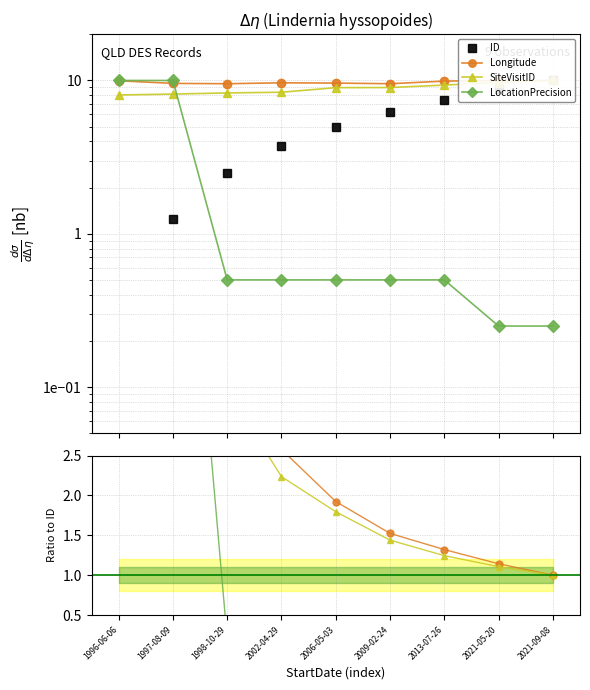

True or false: ID has more than 2 interior local peaks.

False